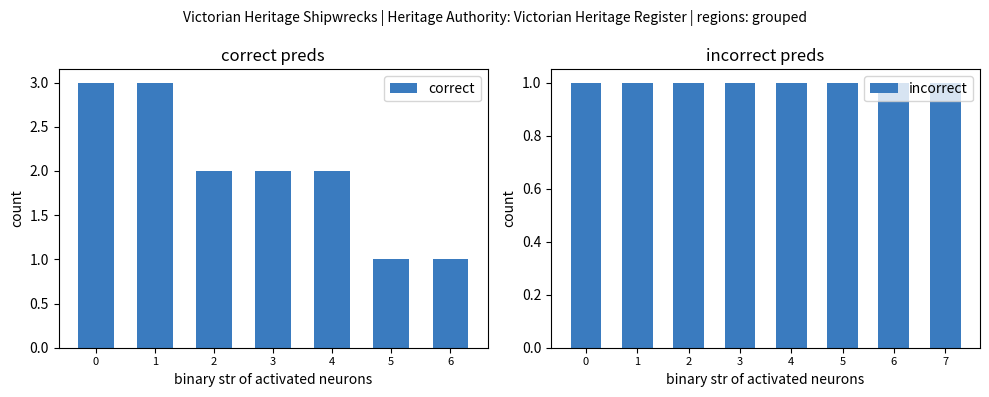

What is the difference between the maximum and second lowest values?

2